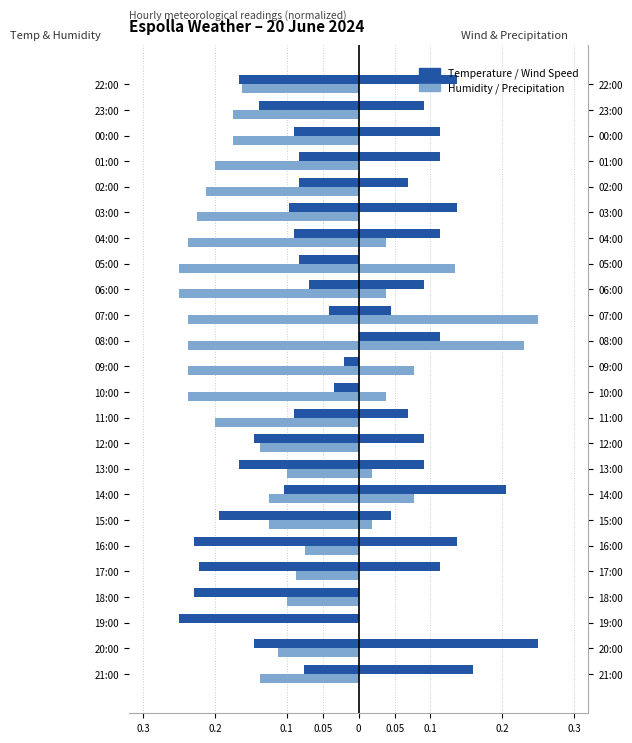

How many groups of bars are there?

24